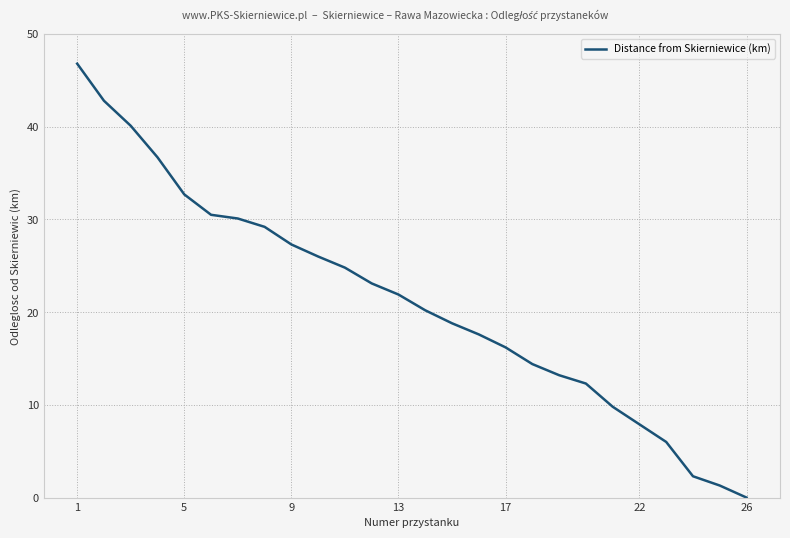

What is the difference between the maximum and minimum values?

46.8